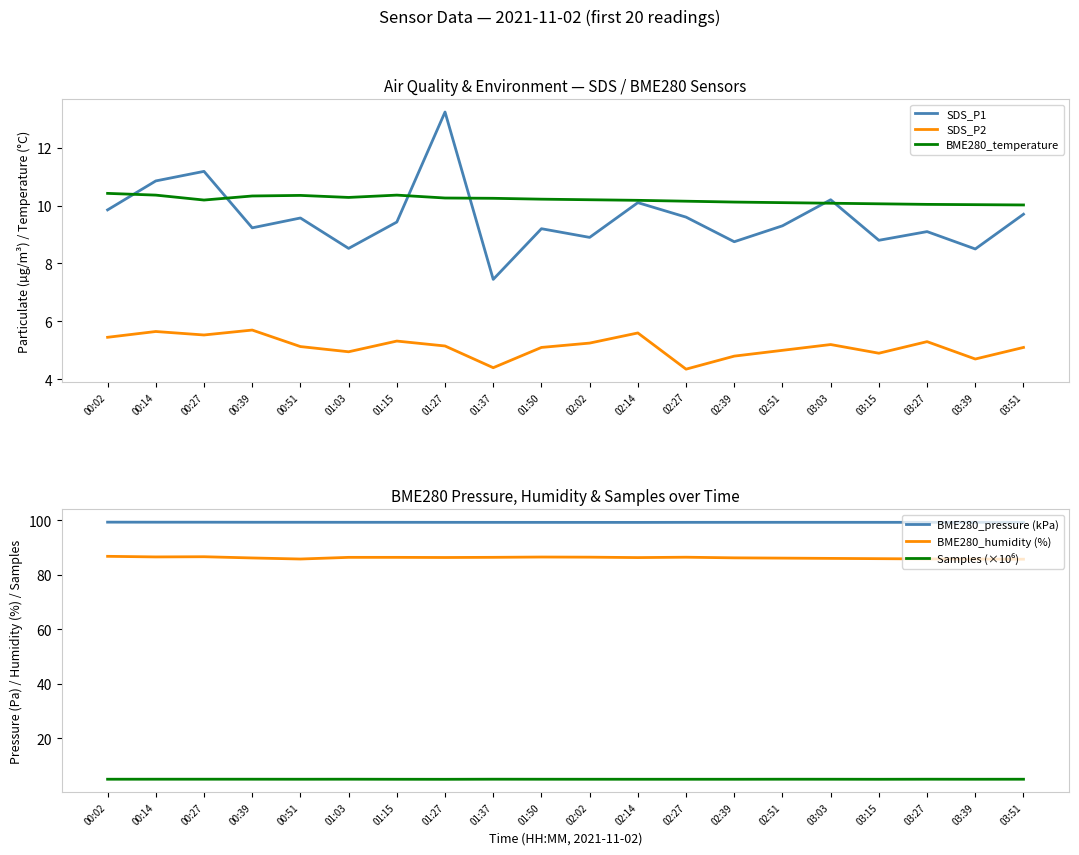

What is the total value across all series at 02:14?

216.3